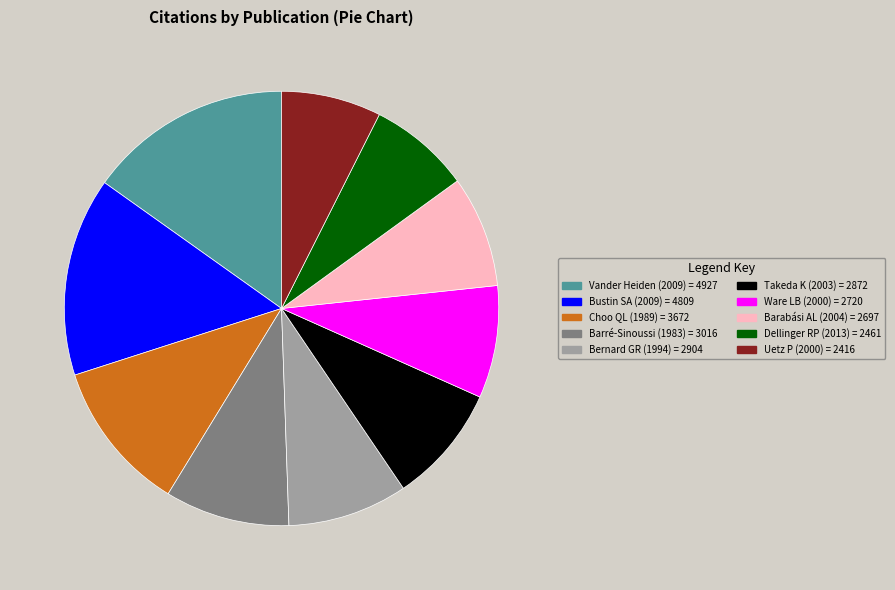

The Dellinger RP (2013) = 2461 slice represents 13% of the pie. True or false?

False